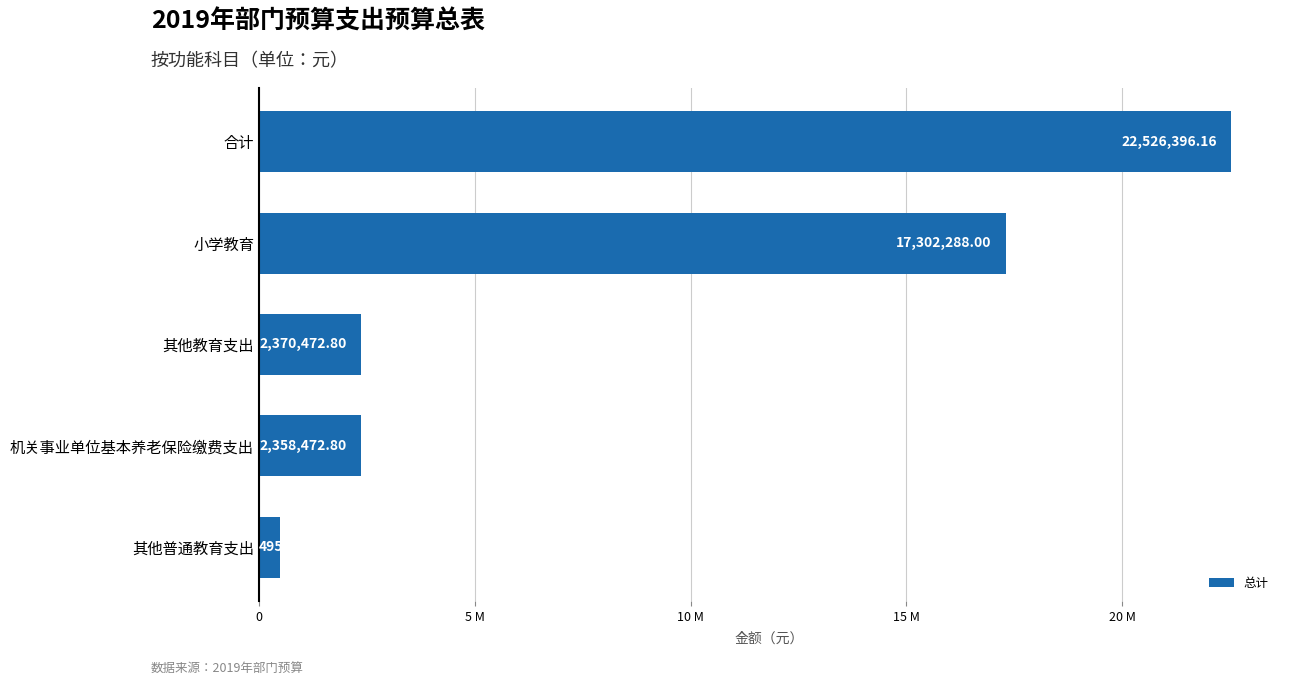

What is the difference between the maximum and minimum values?

22031233.6